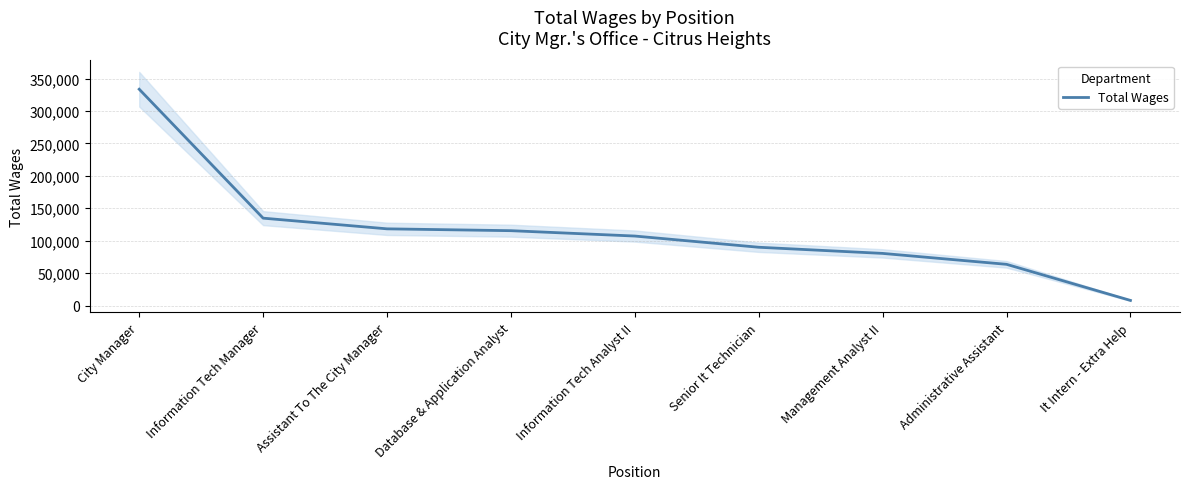

Which has a higher value, Assistant To The City Manager or It Intern - Extra Help?

Assistant To The City Manager